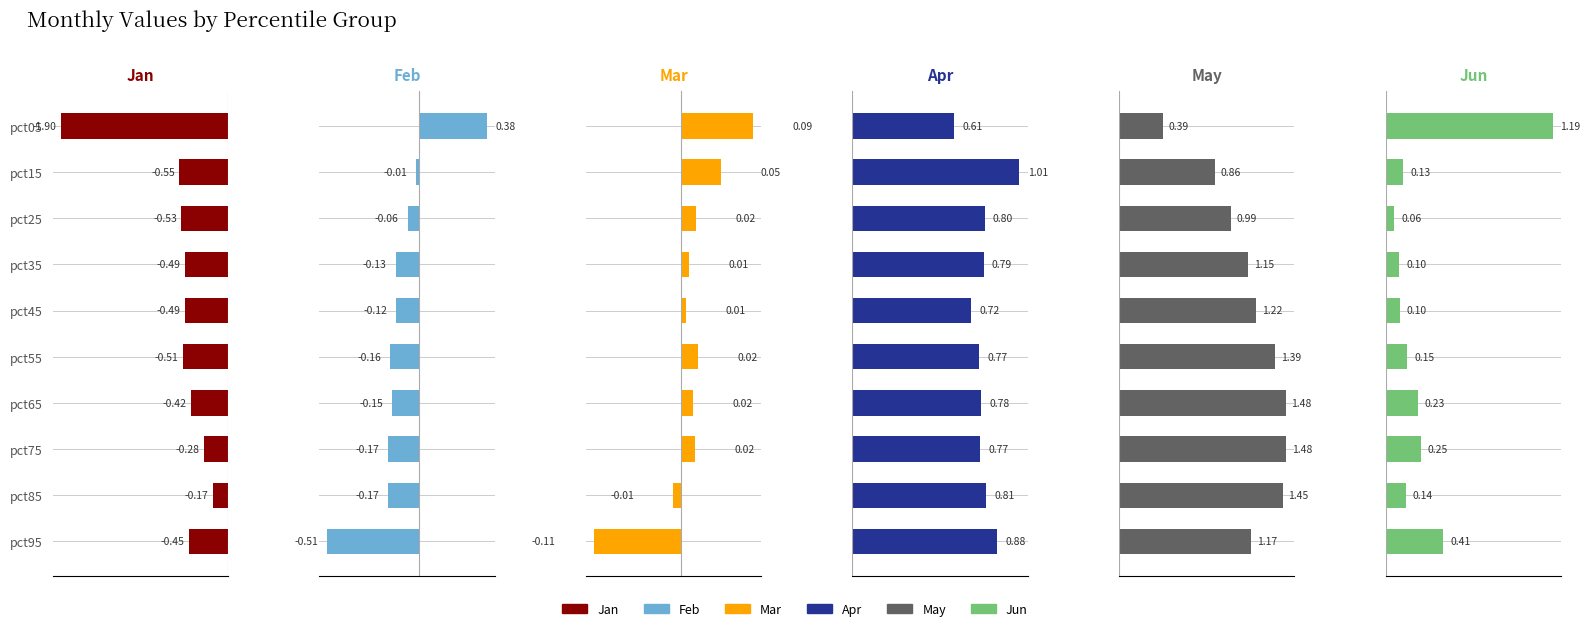

What is the difference between the highest and lowest values at pct75?

1.8